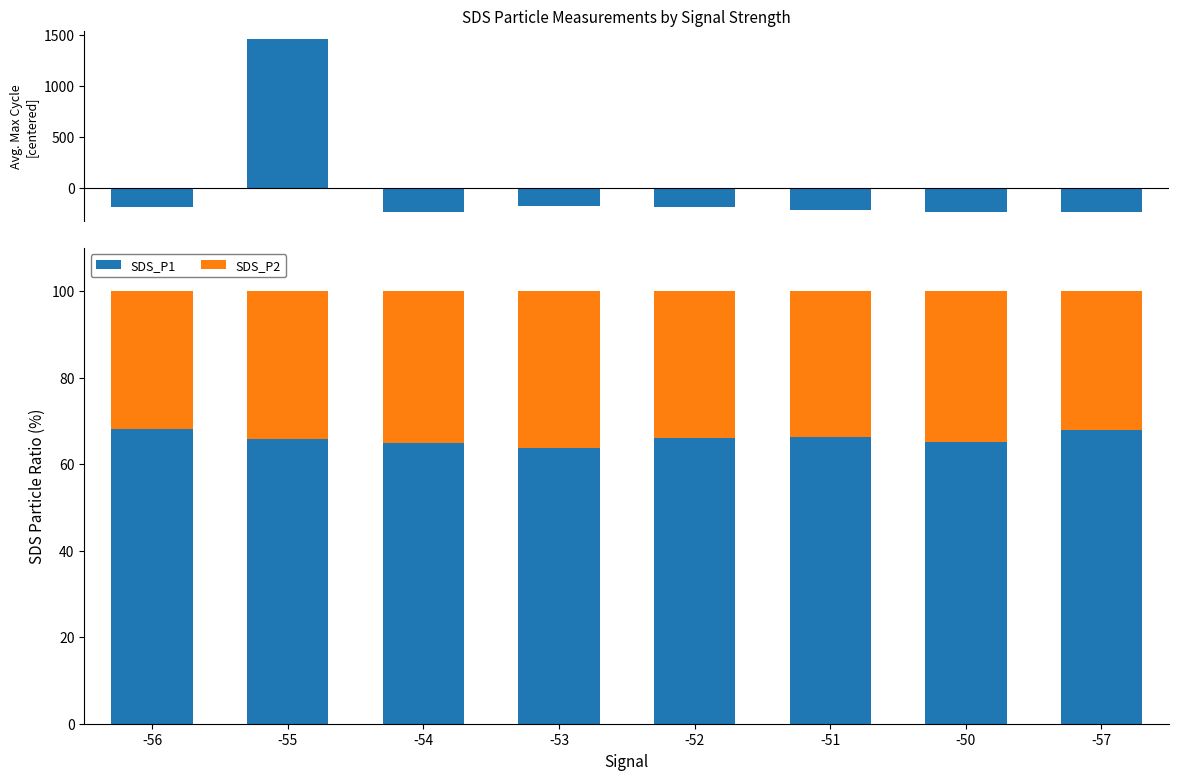

What position from the left is -51?

6